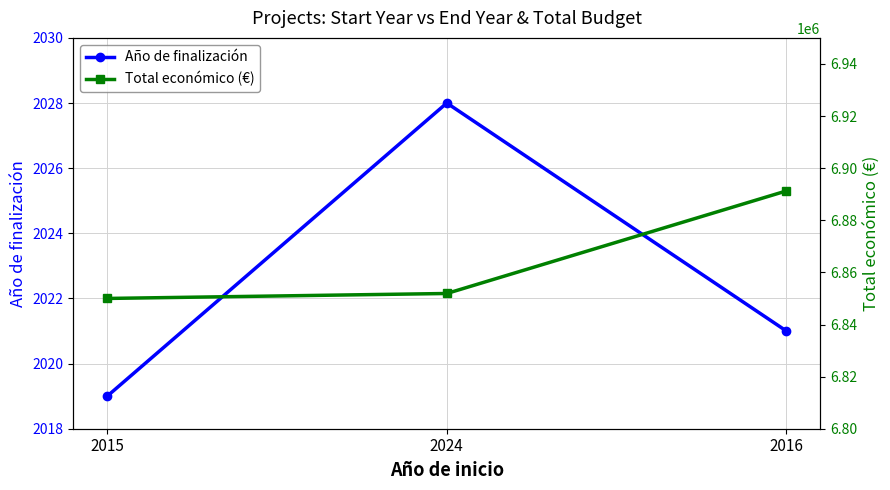

Does the chart display data point markers on the line(s)?

Yes